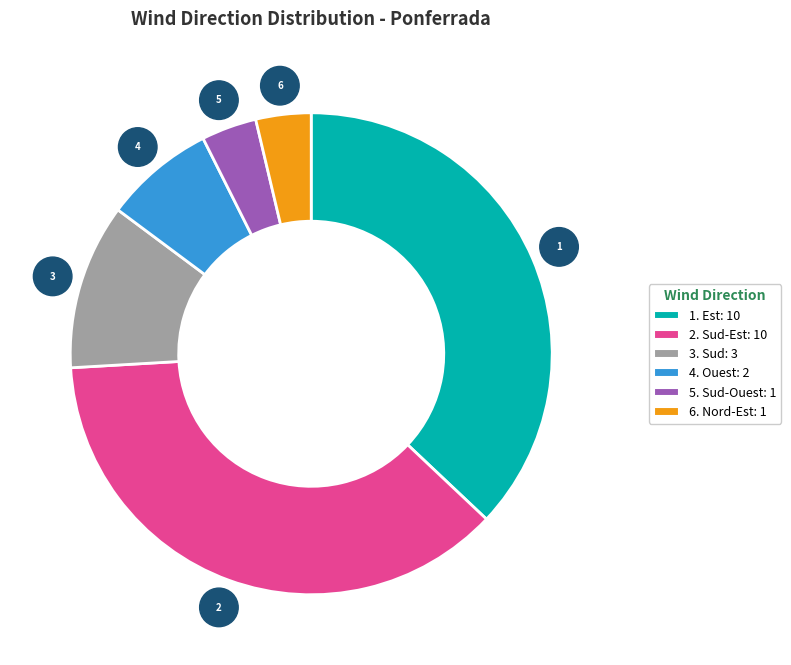

Is there any slice that represents more than half of the pie?

No